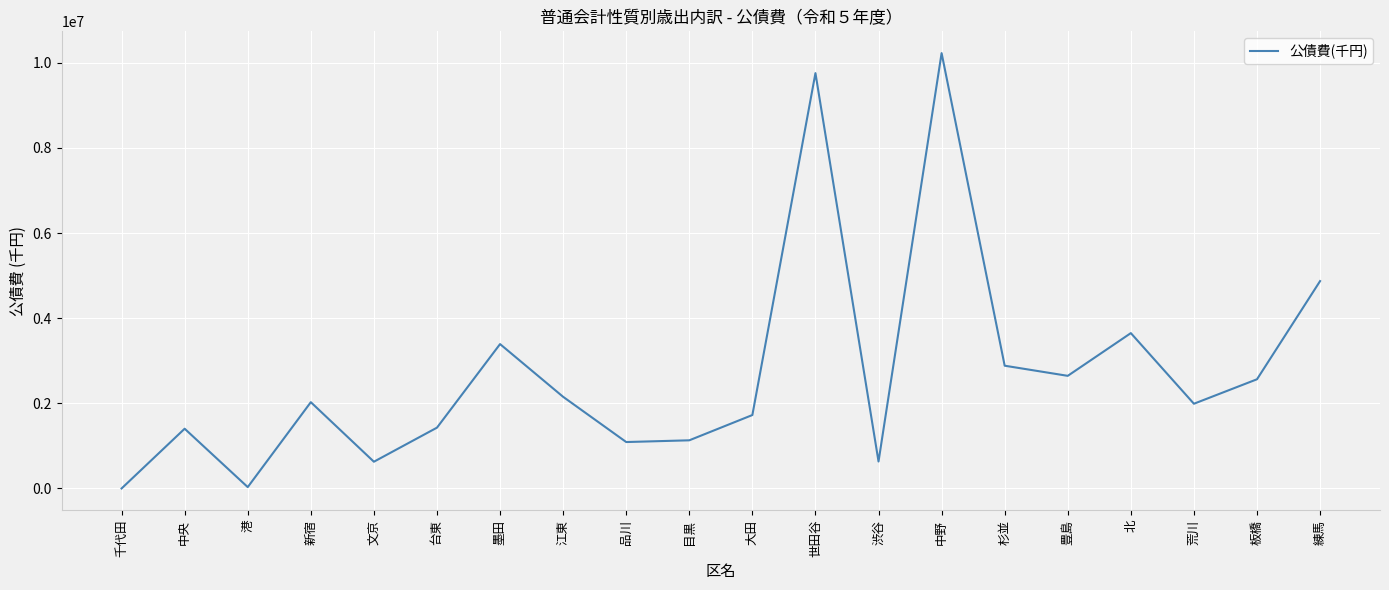

Does the chart have visible grid lines?

Yes